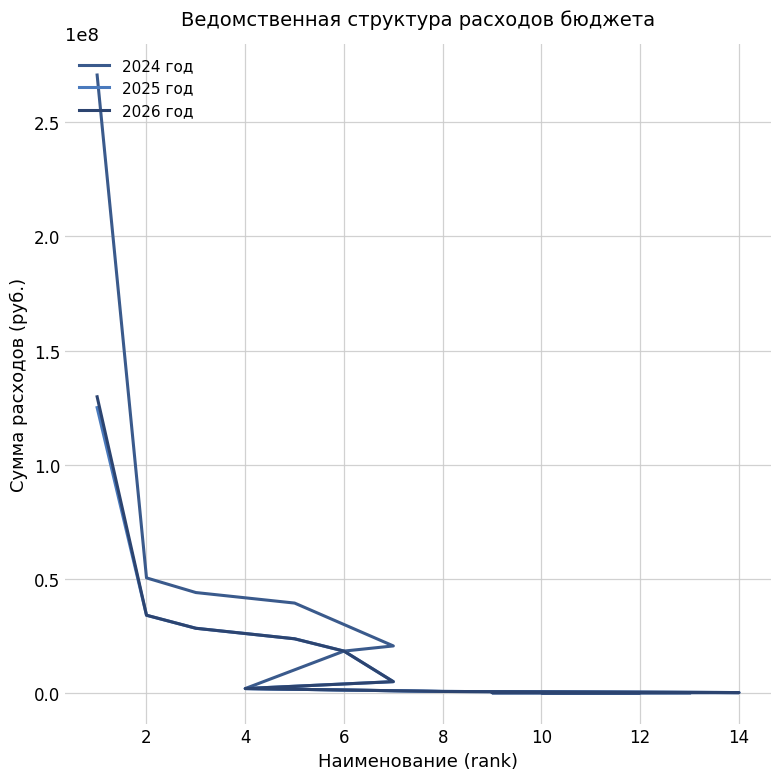

True or false: 2026 год and 2025 год cross at least once.

False